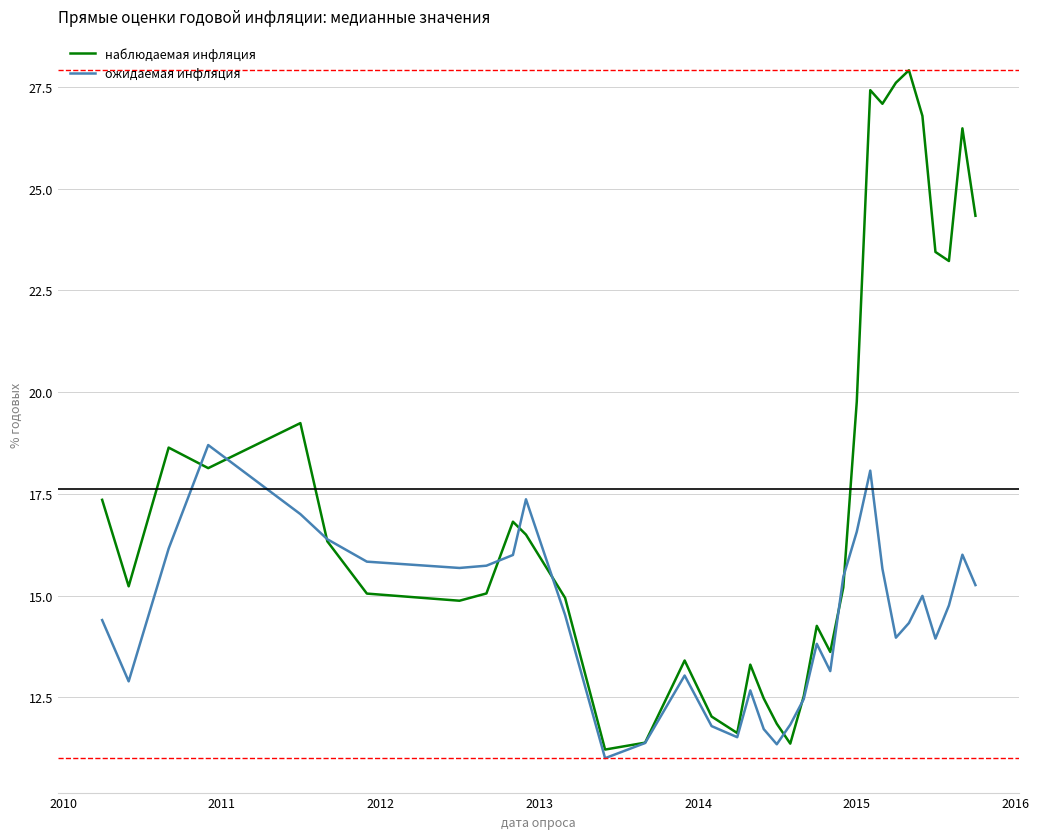

True or false: ожидаемая инфляция and наблюдаемая инфляция intersect in this chart.

True